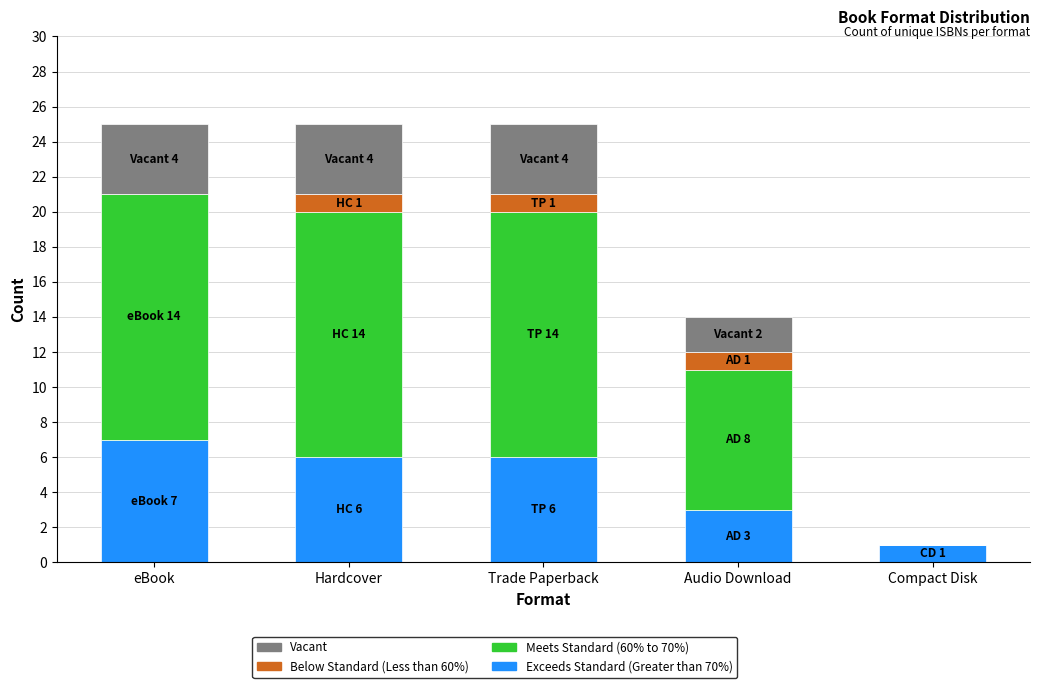

Does the chart contain stacked bars?

Yes